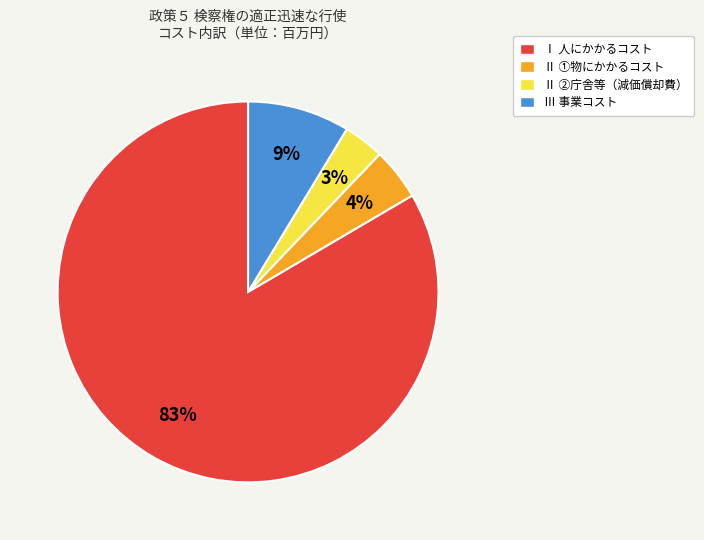

How many segments does this pie chart have?

4